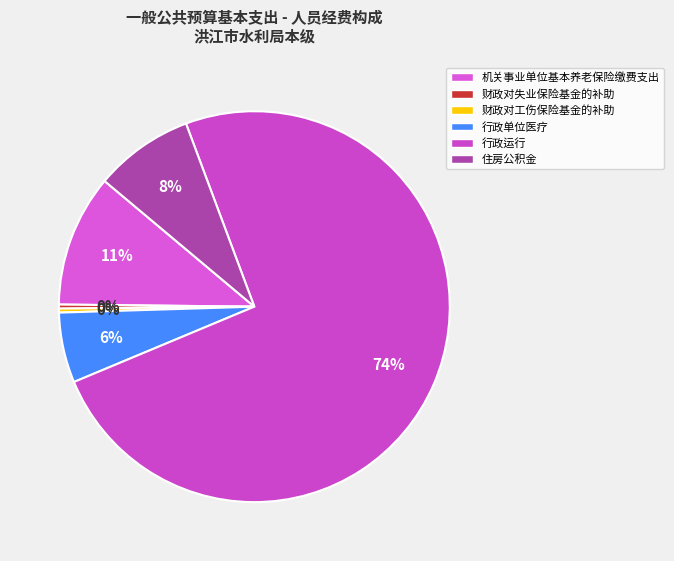

True or false: 机关事业单位基本养老保险缴费支出 accounts for 11% of the total.

True